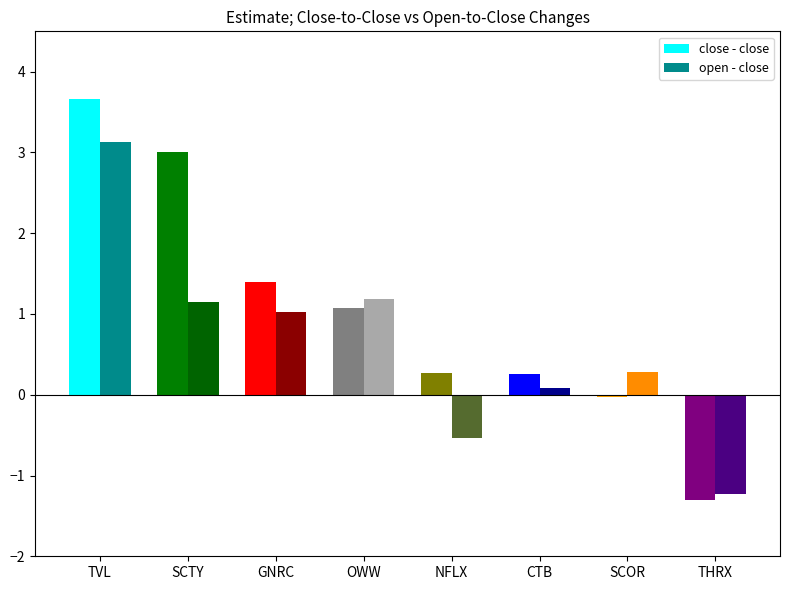

Which series has the largest range (max minus min)?

close - close